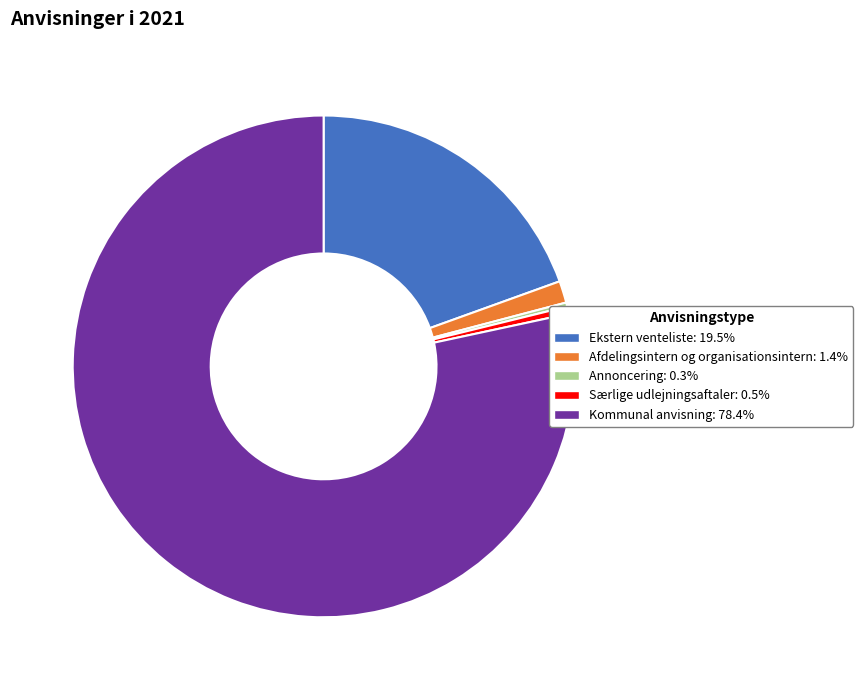

True or false: Særlige udlejningsaftaler accounts for 0% of the total.

True